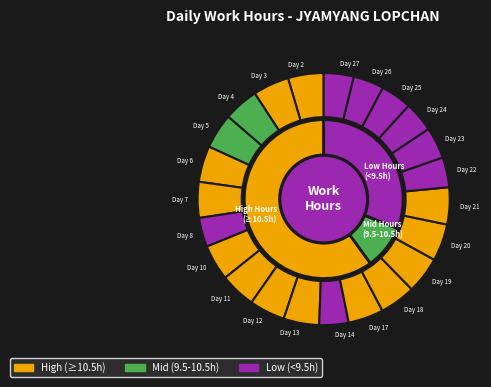

What is the smallest slice in the pie chart?

Day 8